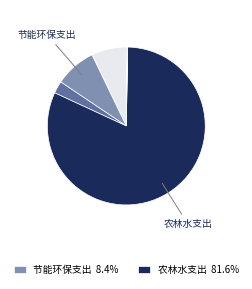

Which category has the smallest portion of the pie?

教育支出